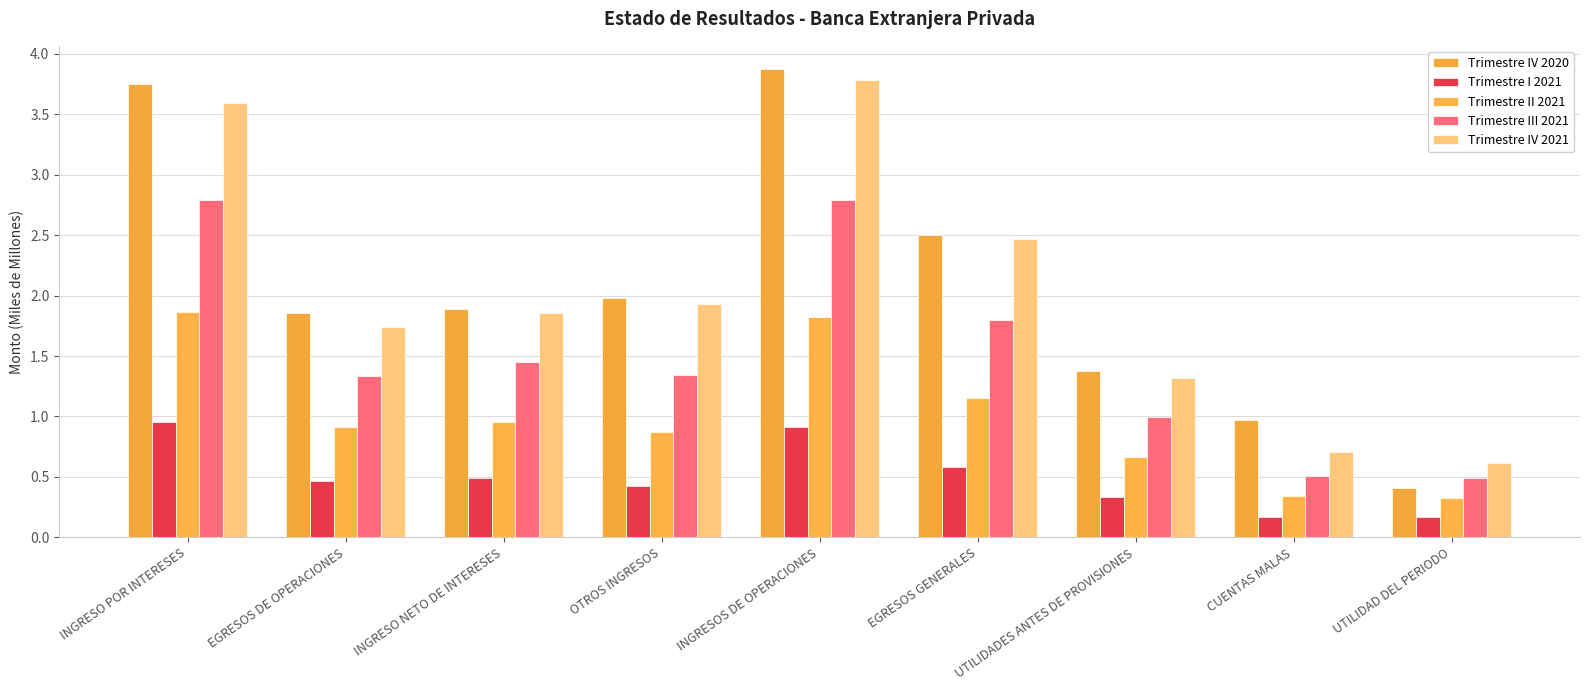

Where is Trimestre I 2021 nearest to the value 0?

CUENTAS MALAS